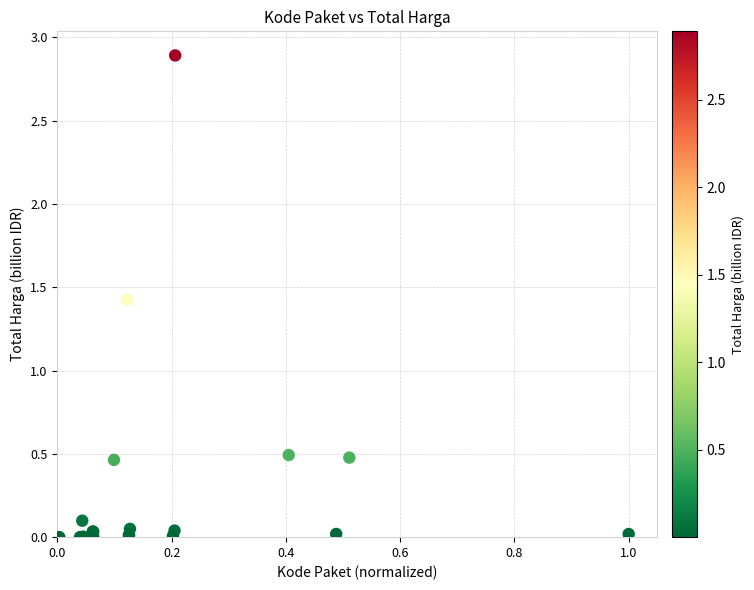

What Y value in the scatter plot is closest to 1?

1.4